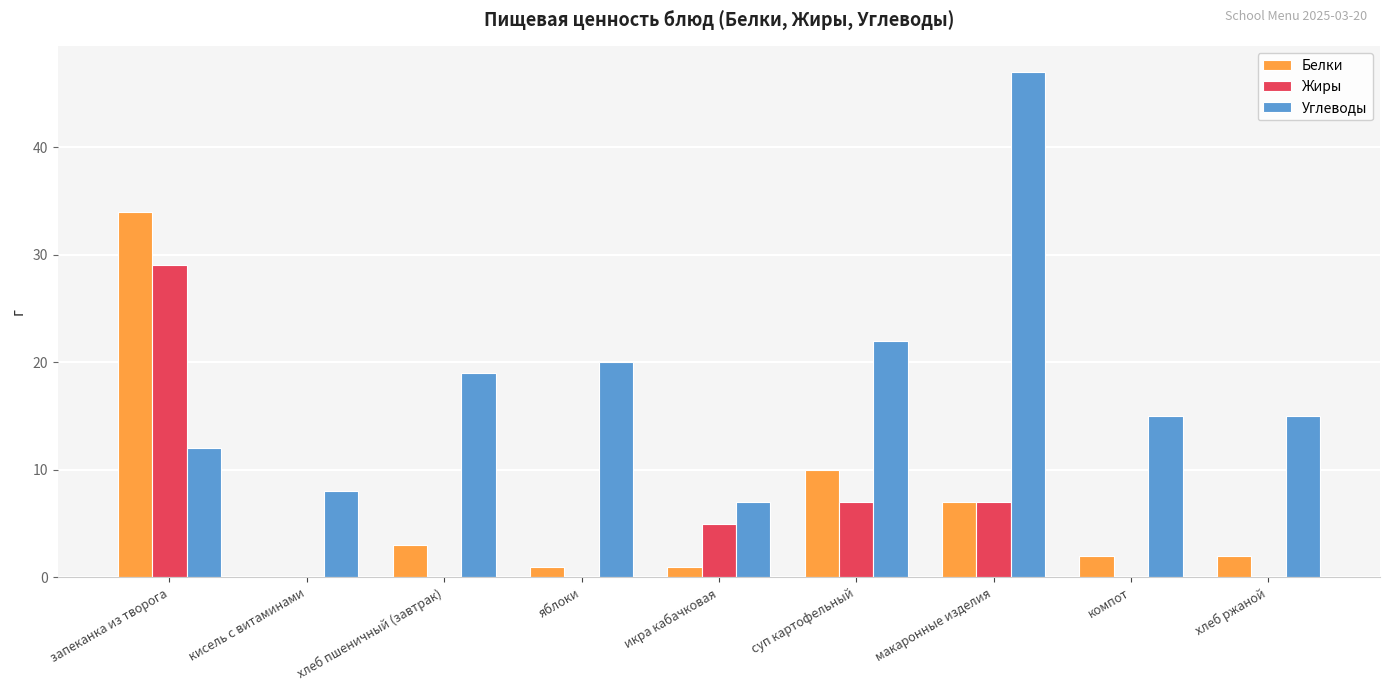

Is it true that Белки equals 1 at хлеб пшеничный (завтрак)?

False